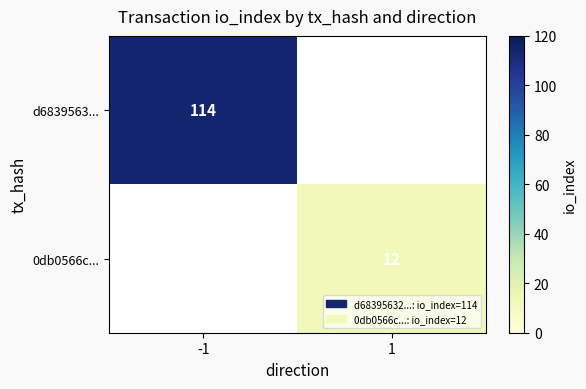

What is the smallest value displayed?

12.0